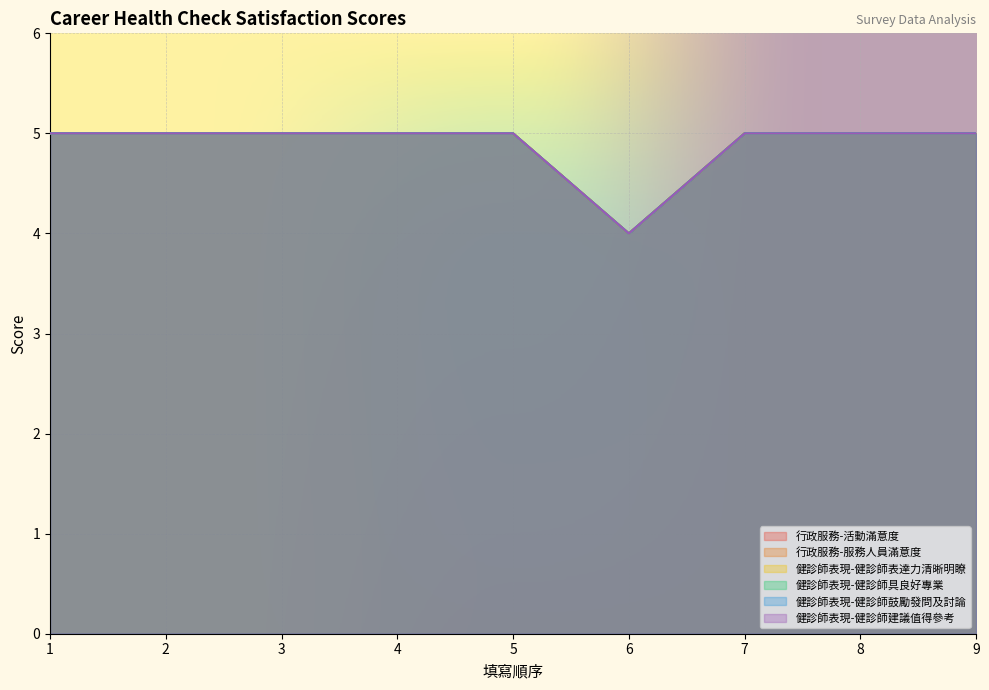

True or false: 健診師表現-健診師建議值得參考 and 行政服務-服務人員滿意度 intersect in this chart.

False